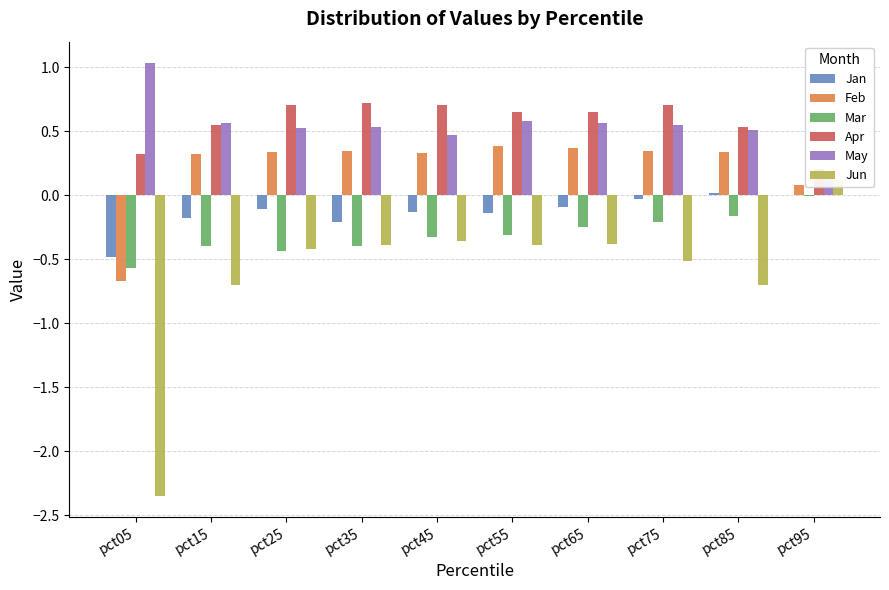

What is the sum of all Mar values?

-3.1